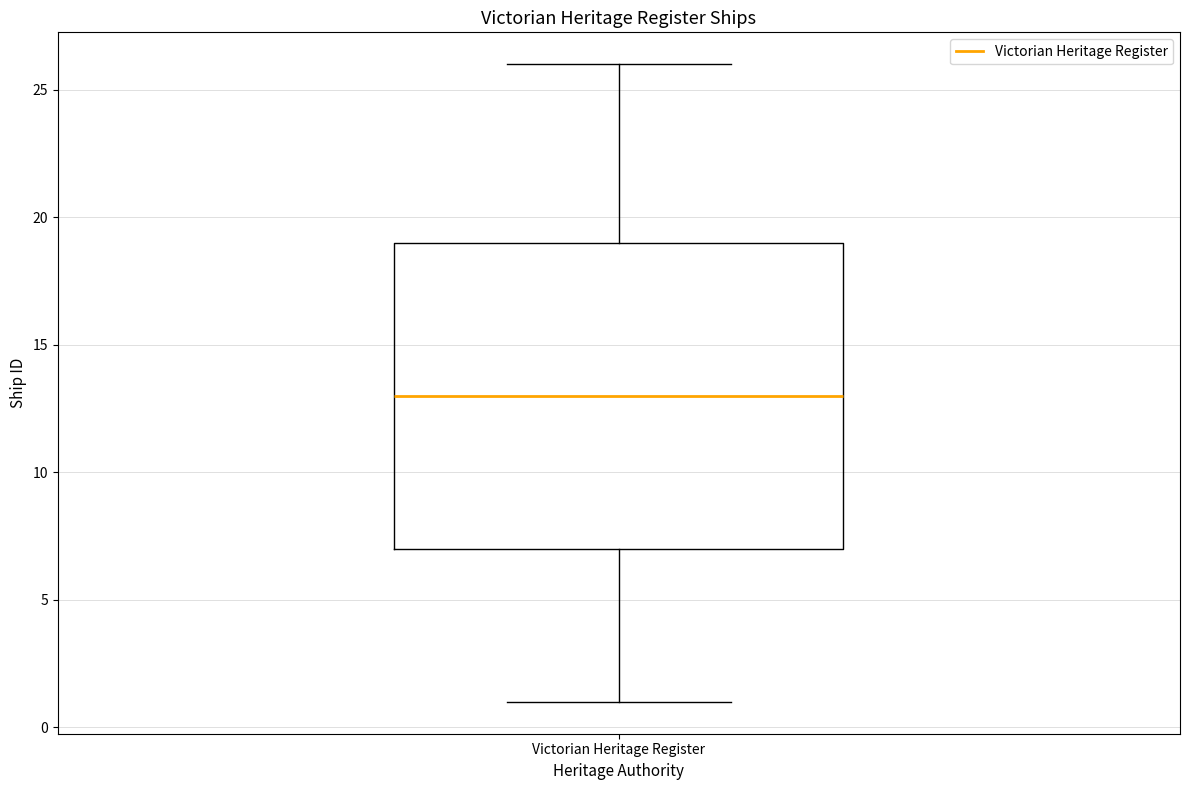

Read this box plot against the y-axis: the position of the median line, the range covered by the box, and the ends of both whiskers. The values are not printed on the chart, so give them approximately, as read against the axis.

median 13, box 7 to 19, whiskers 1 to 26